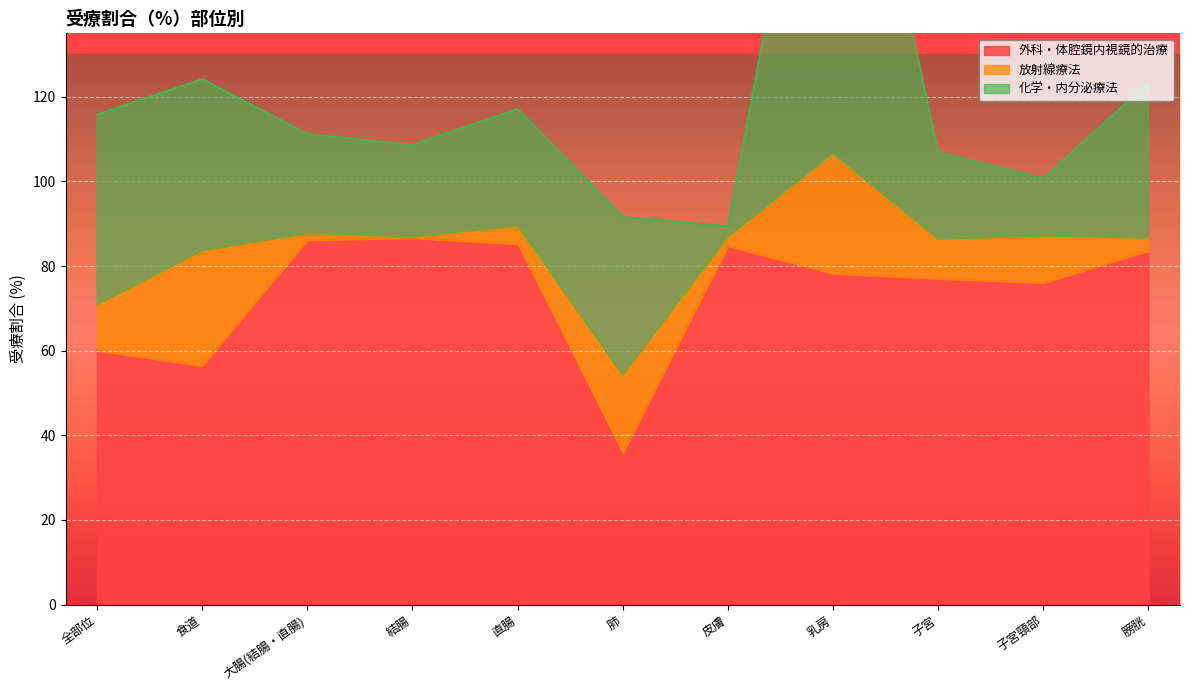

At 直腸, list the series in order from largest to smallest.

外科・体腔鏡内視鏡的治療, 化学・内分泌療法, 放射線療法